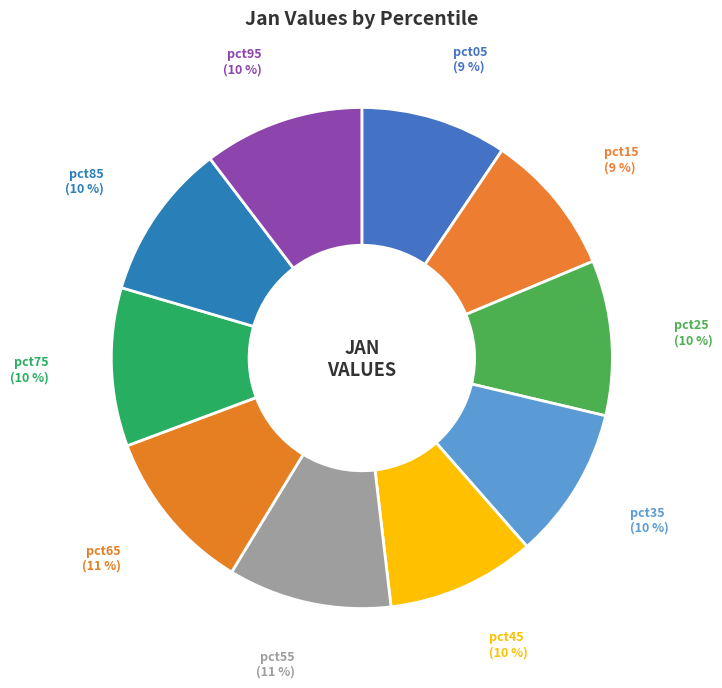

Does any single category account for the majority?

No